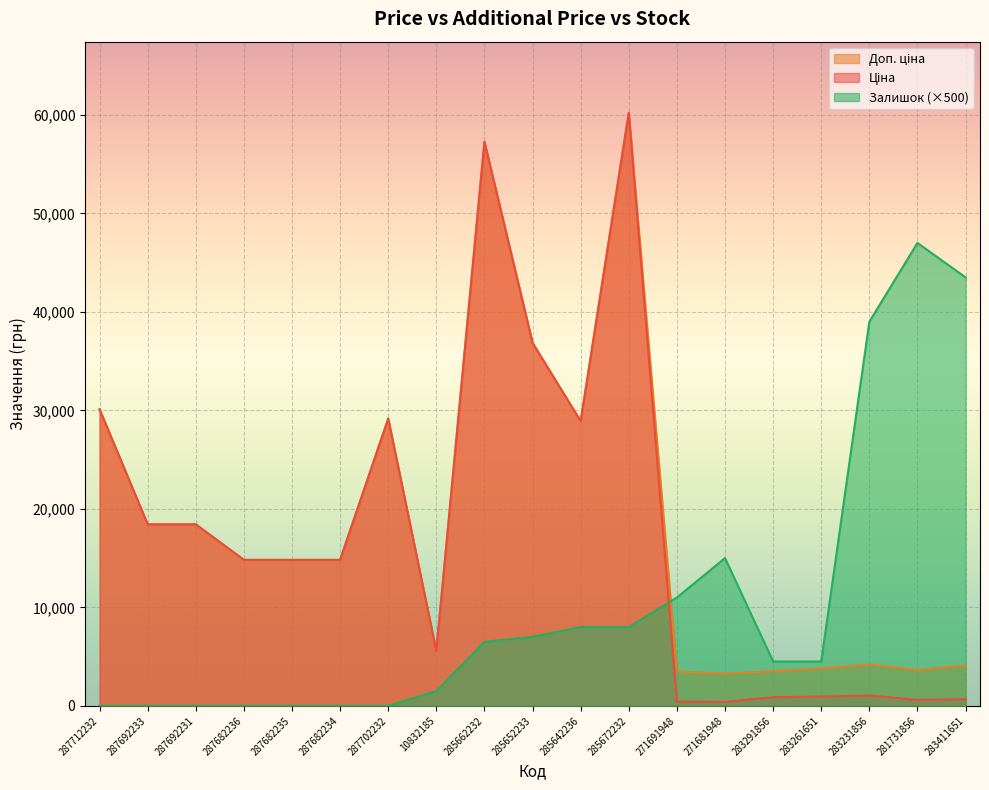

Between 10832185 and 283411651, which series saw the biggest shift?

Залишок (×500)